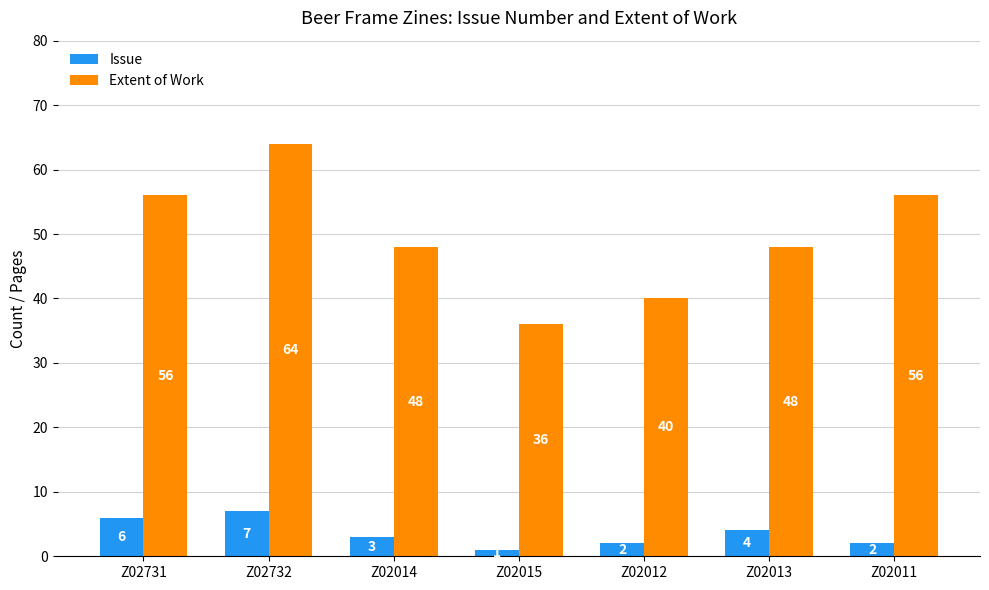

List the series in order of their overall mean, lowest first.

Issue, Extent of Work